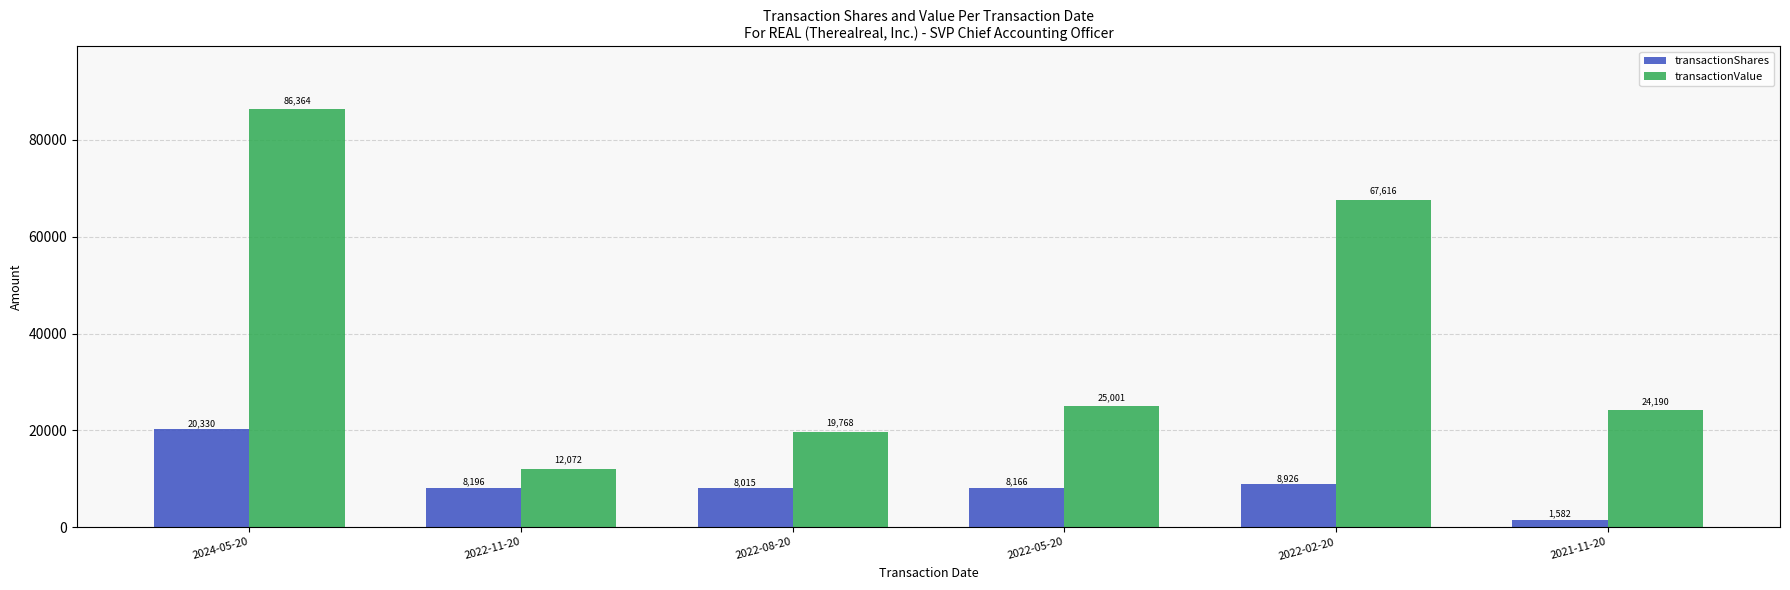

Is it true that transactionValue equals 116105 at 2024-05-20?

False